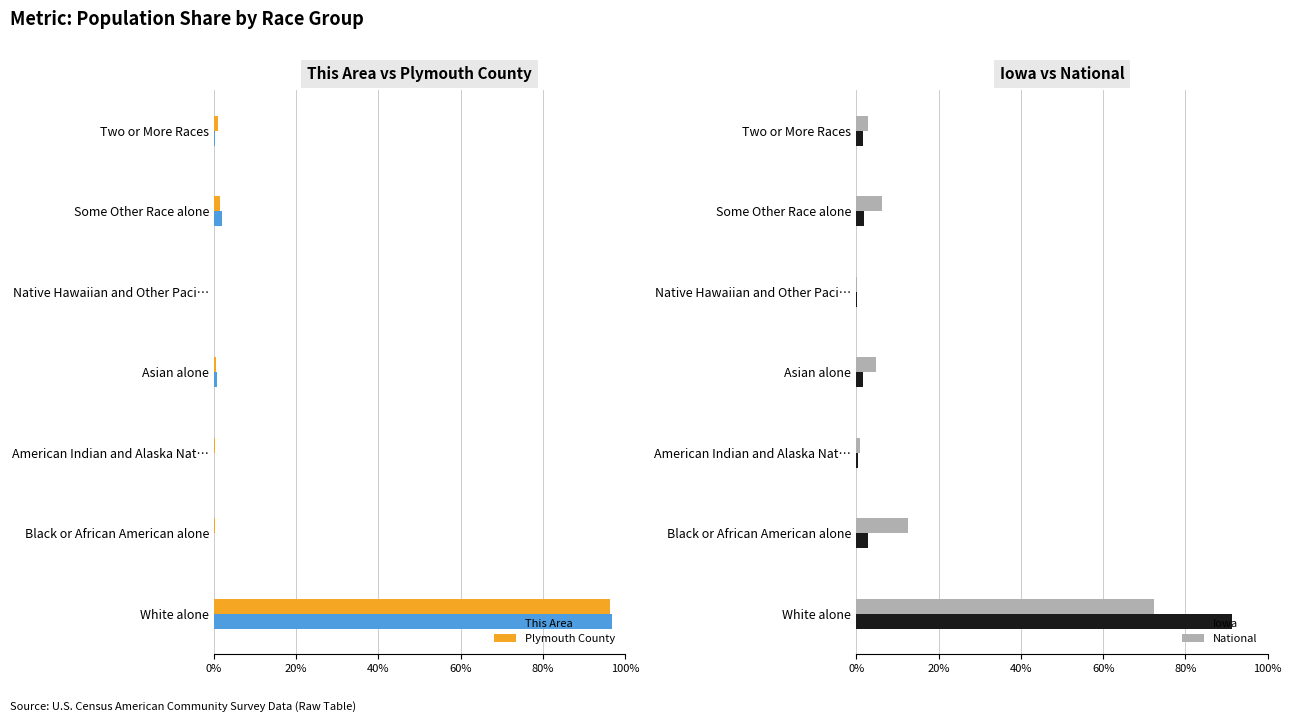

Which series has the largest range (max minus min)?

This Area